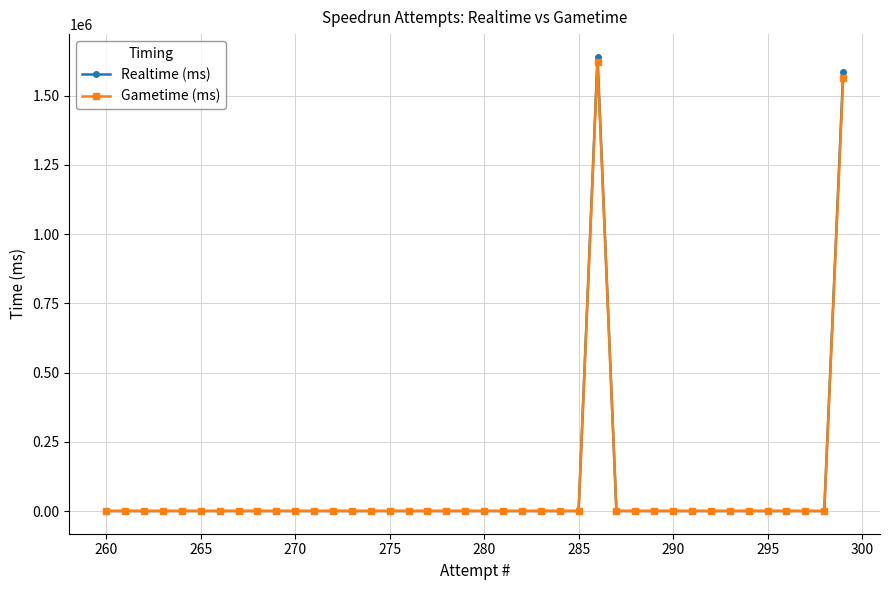

How many lines are shown in the chart?

2